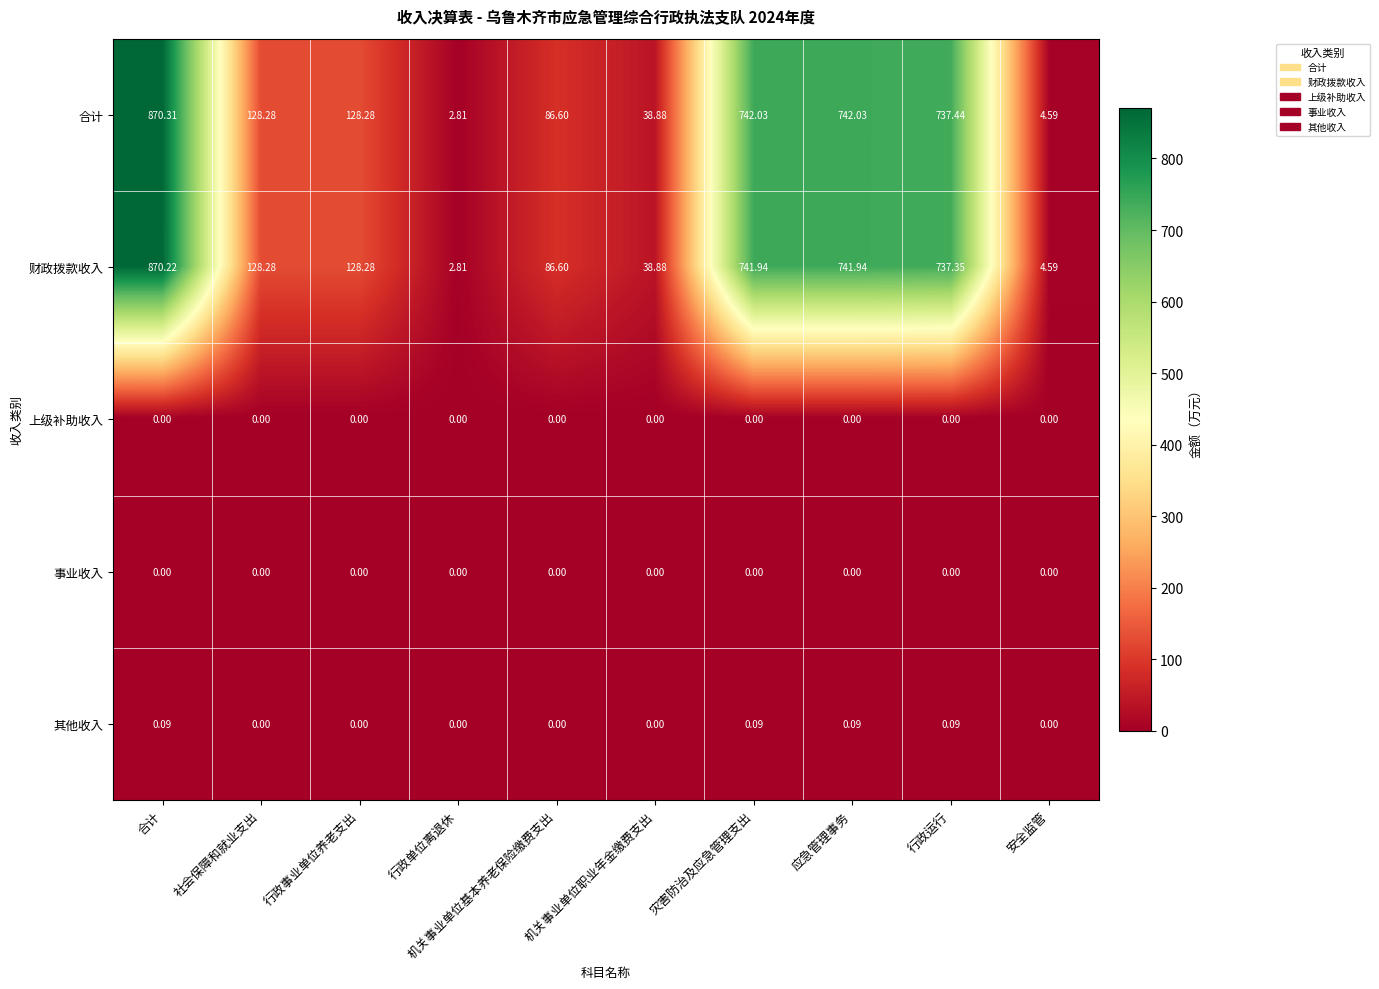

Which series has the largest range (max minus min)?

合计